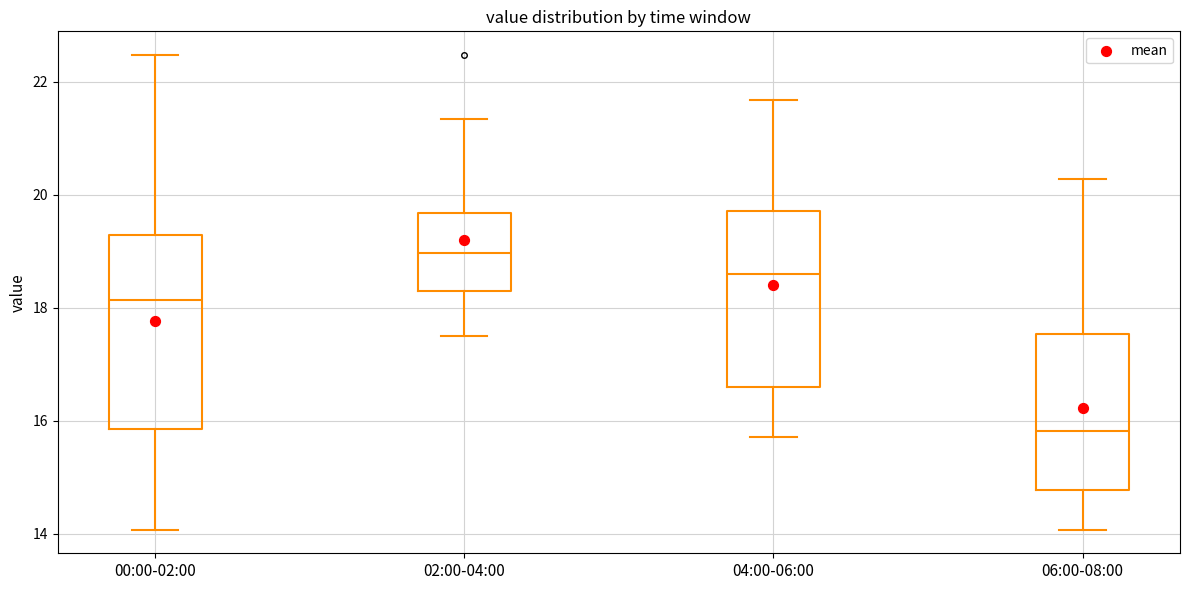

Which box has the highest median line?

02:00-04:00